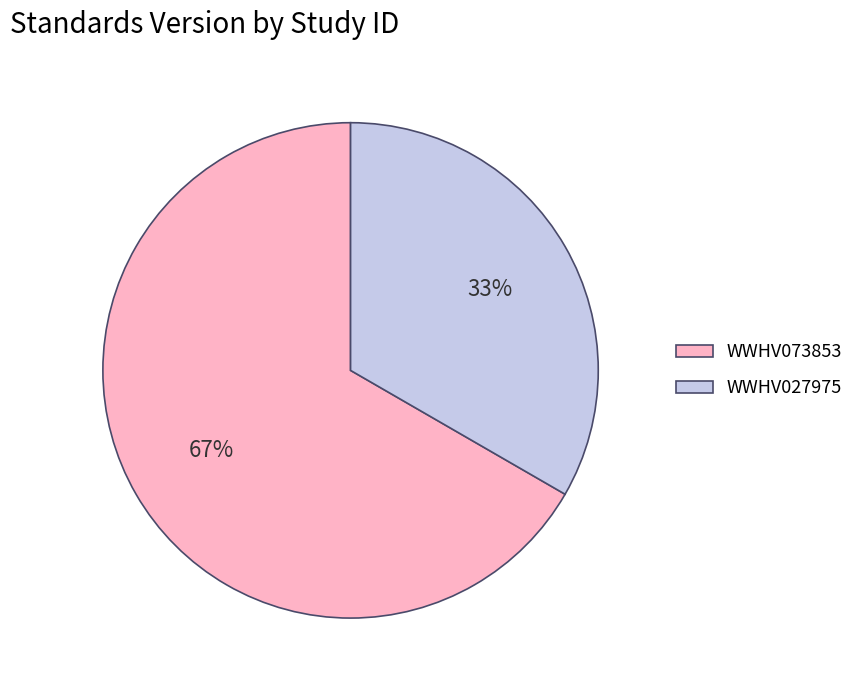

To the nearest percent, what is the average slice percentage?

50%